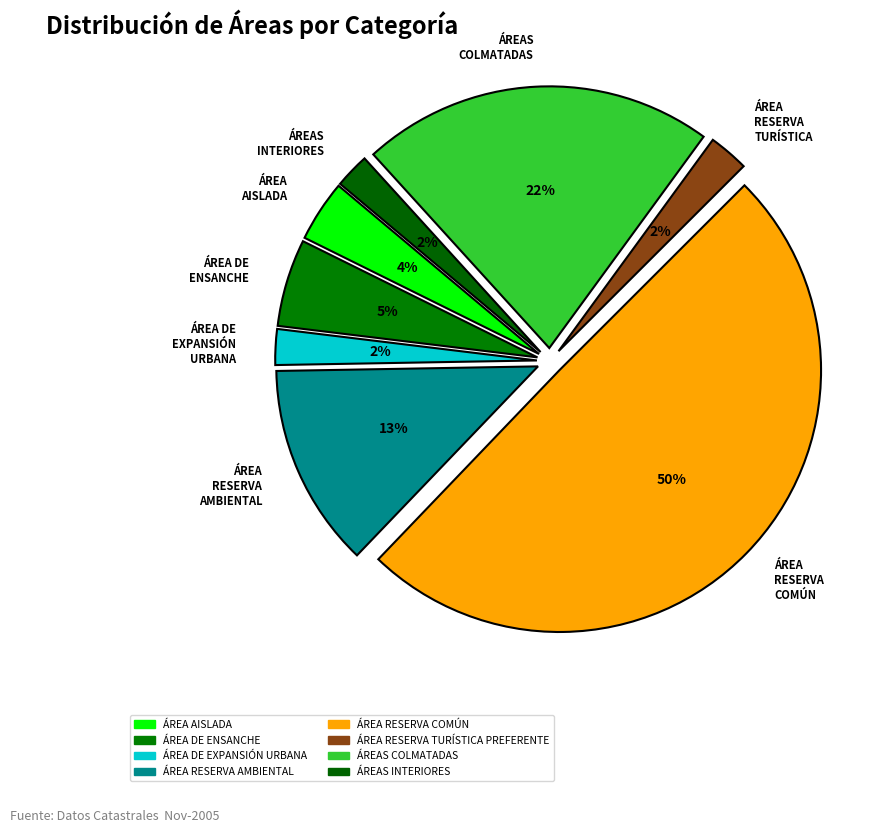

Which slice is the smallest?

ÁREAS INTERIORES